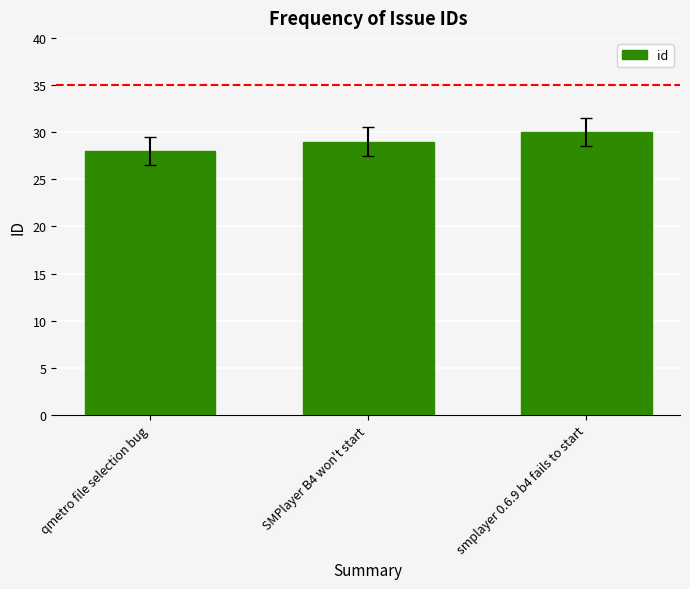

How many values are between 28 and 30?

3